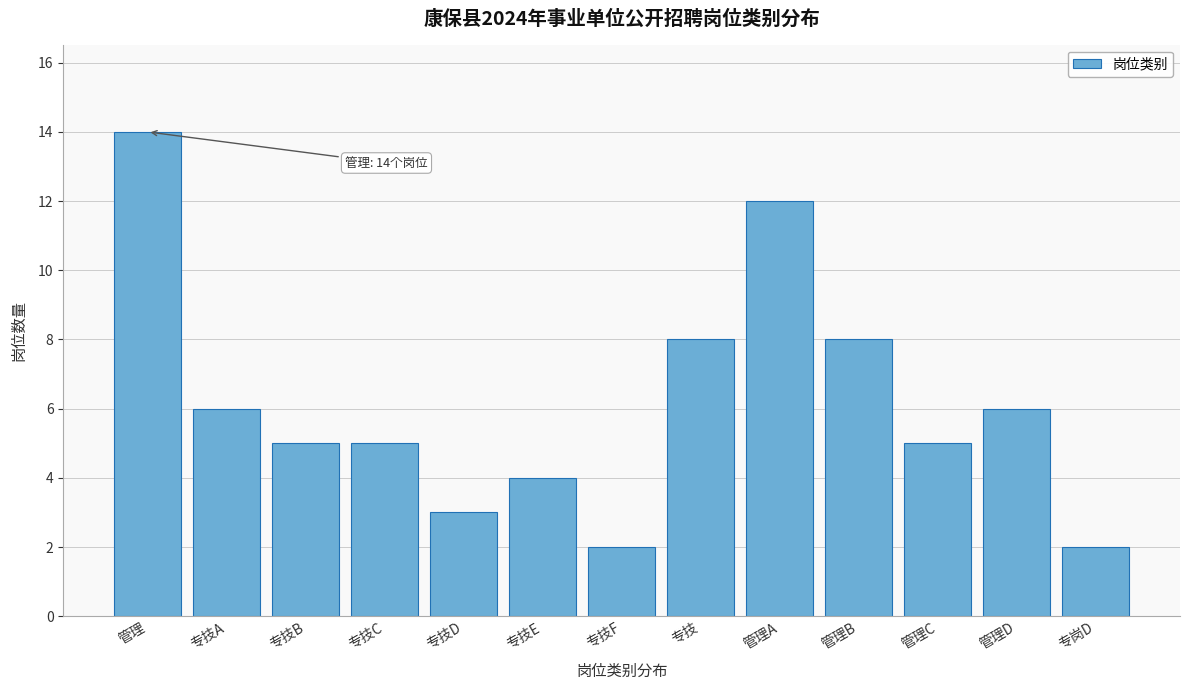

Reading left to right, list all the values displayed in this chart.

14	6	5	5	3	4	2	8	12	8	5	6	2